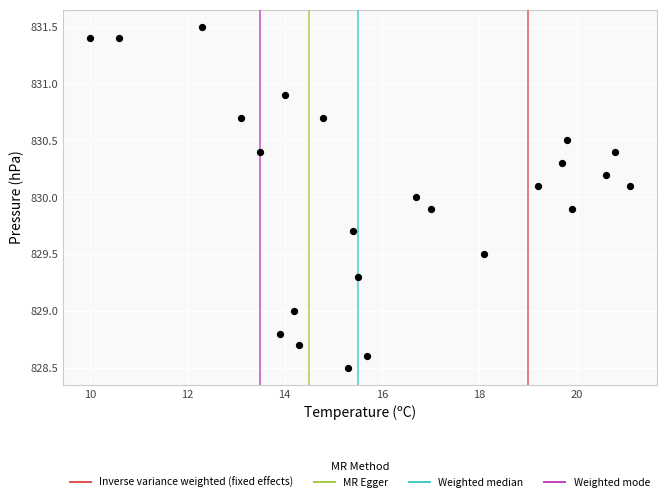

What is the range of Y values (max minus min)?

3.0